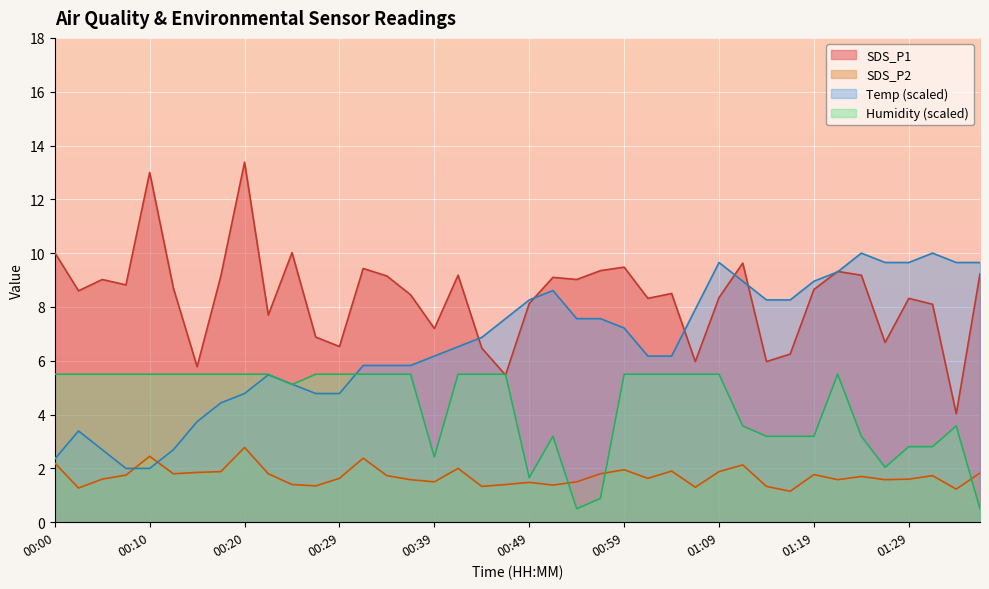

True or false: SDS_P1 and SDS_P2 cross at least once.

False